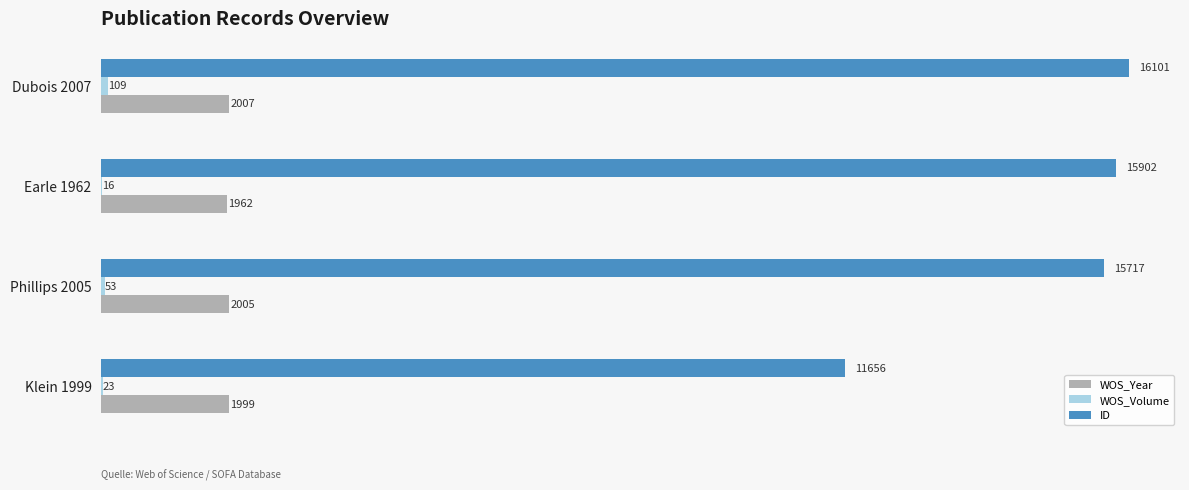

What is the sum of the ID values at Earle 1962 and Klein 1999?

27558